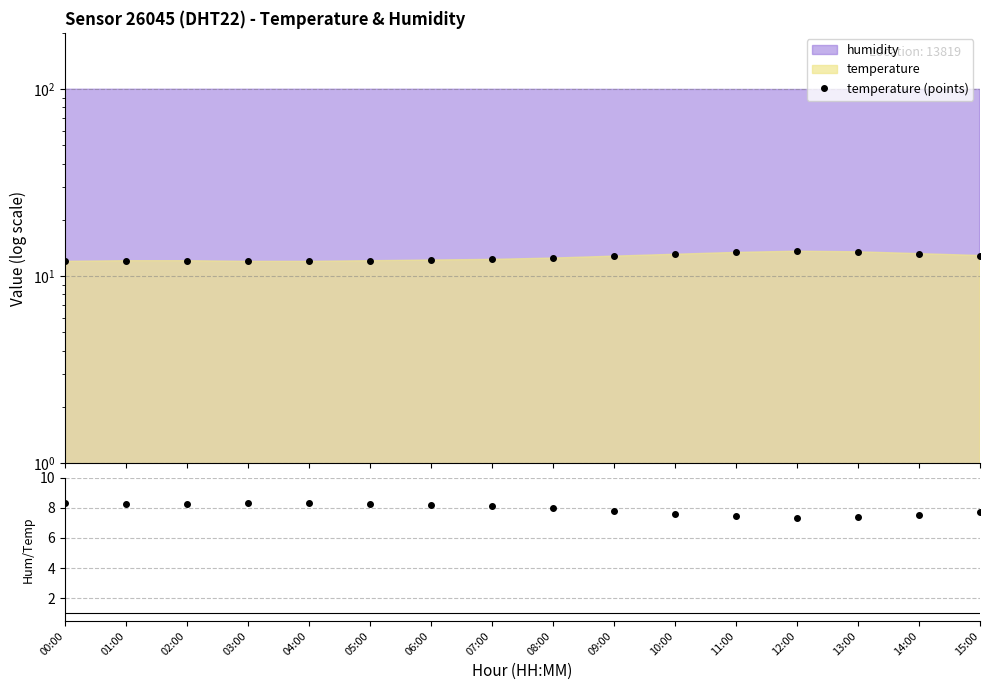

Which has a higher value, 13:00 or 05:00?

13:00